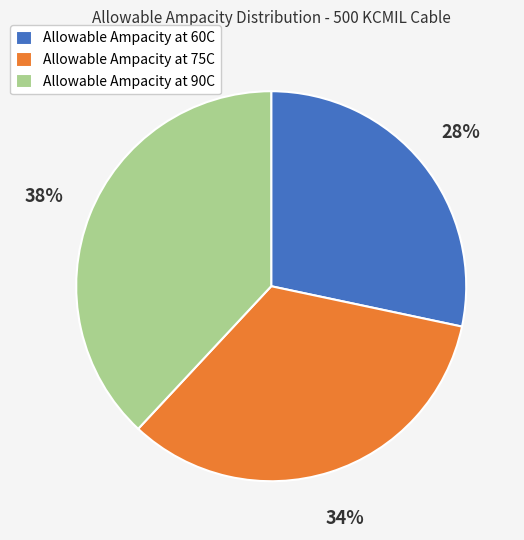

Does any single category account for the majority?

No